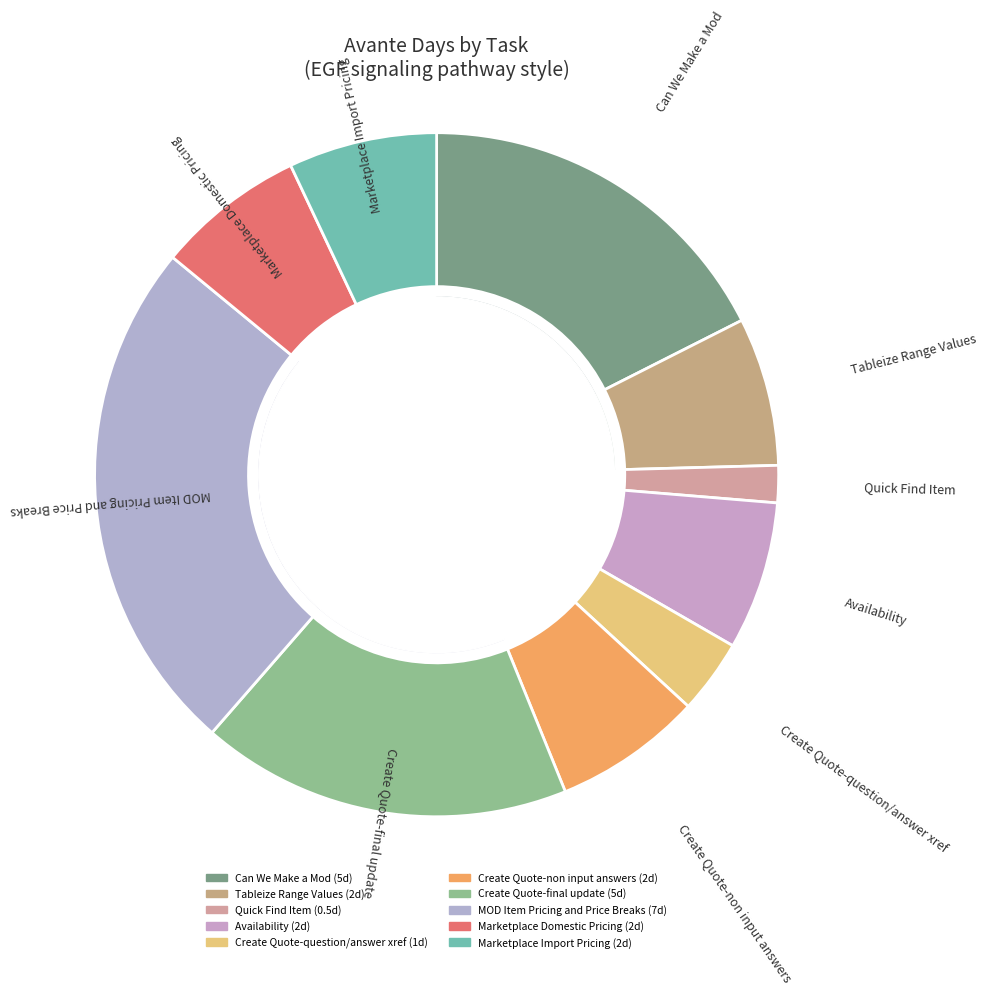

Does any single category account for the majority?

No